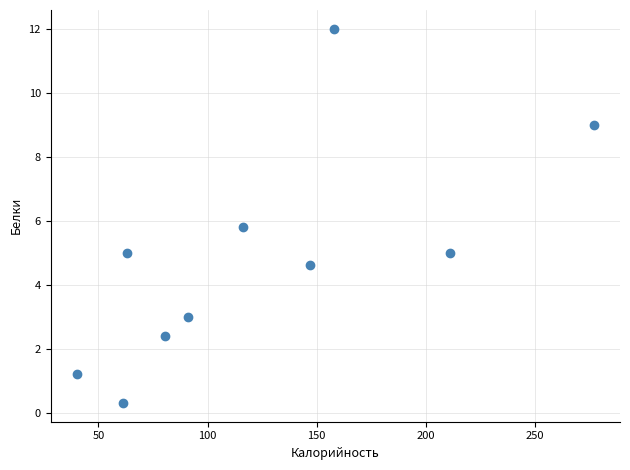

What is the average X value?

124.5